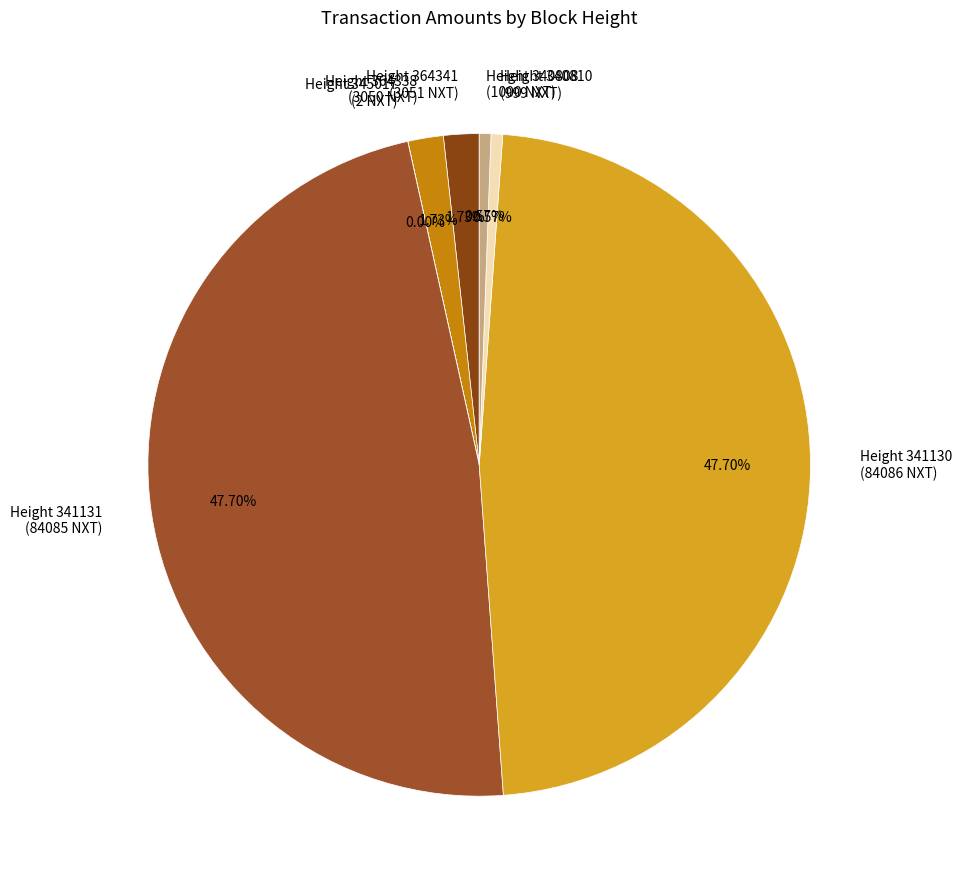

Which slice is the largest?

341130